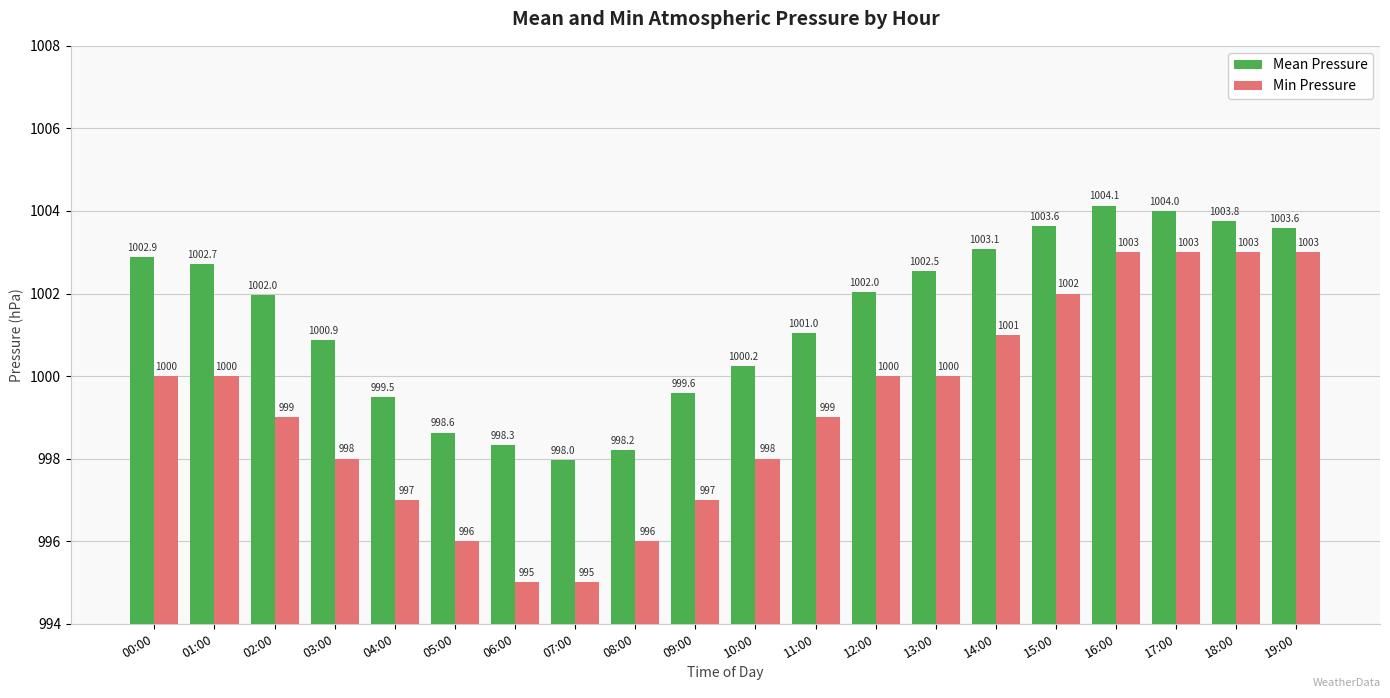

What is the sum of the Min Pressure values at 11:00 and 06:00?

1994.0